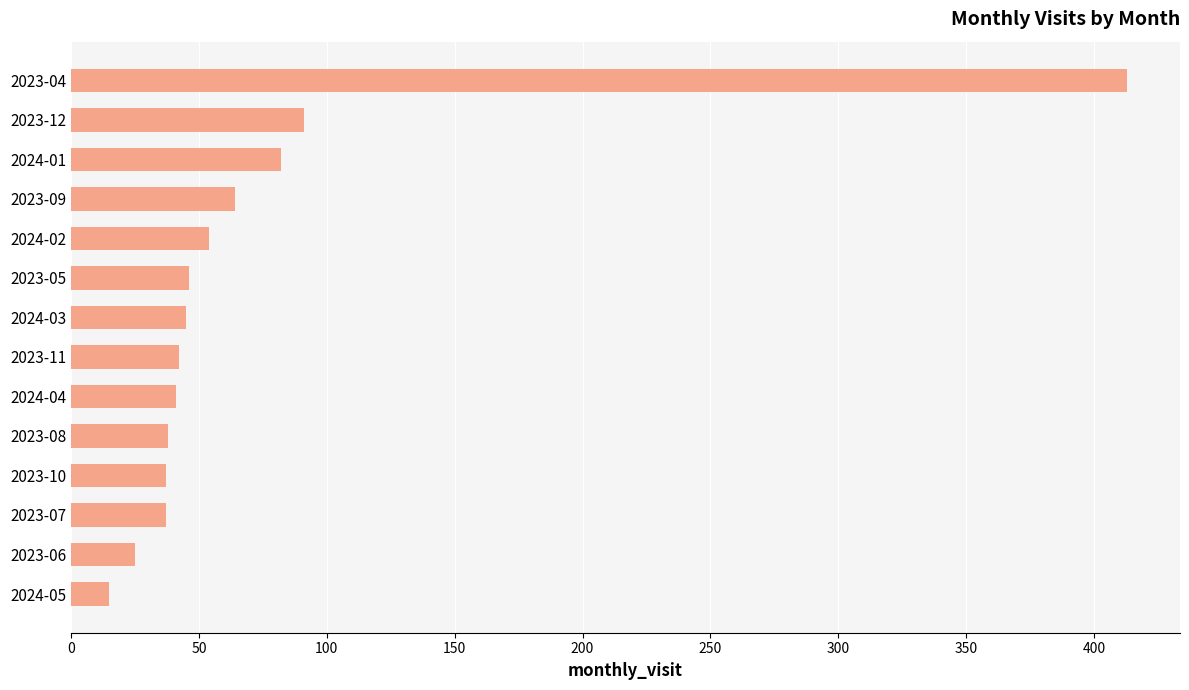

The value at 2023-08 is 58. True or false?

False